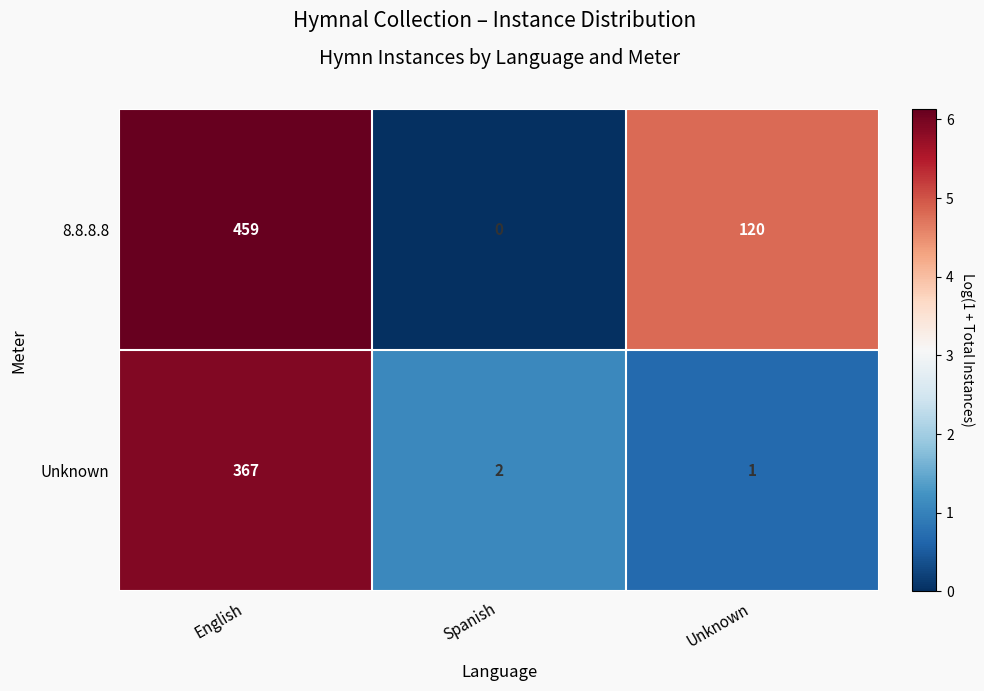

Which category has the lowest value across all series?

Spanish